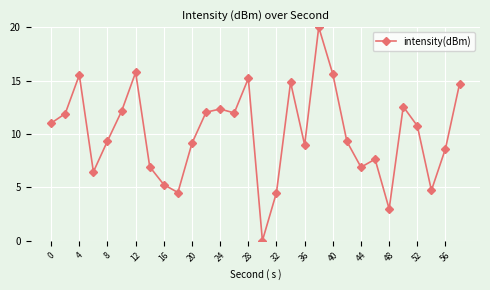

What is the value of the 18th point from the left?

14.8